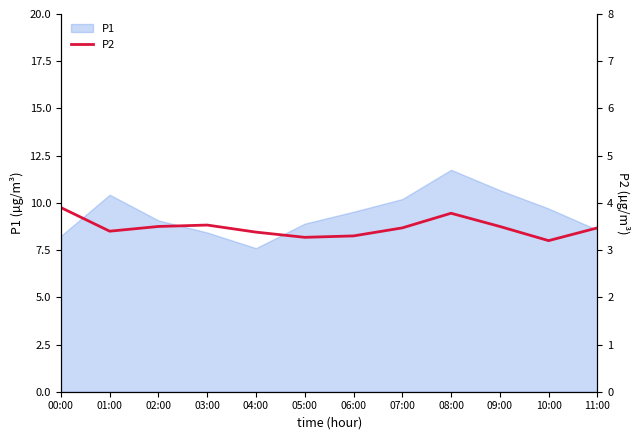

At which label does P1 reach its minimum?

04:00